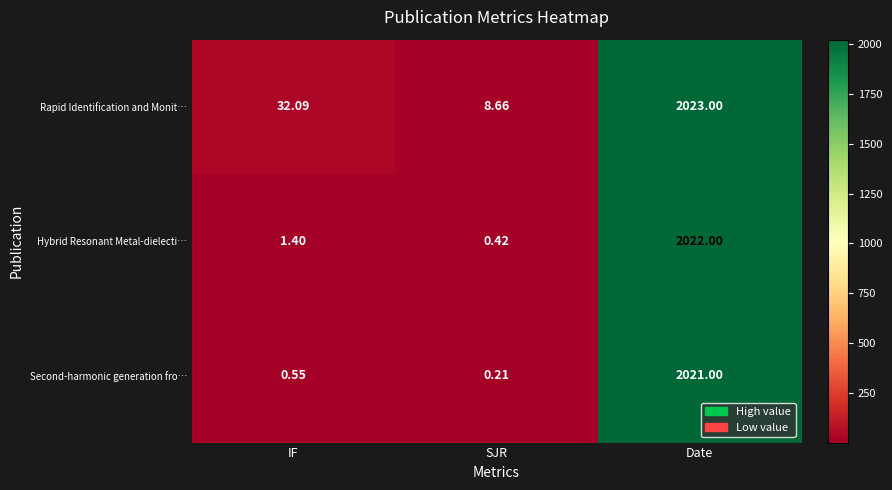

Which category has the lowest value across all series?

SJR